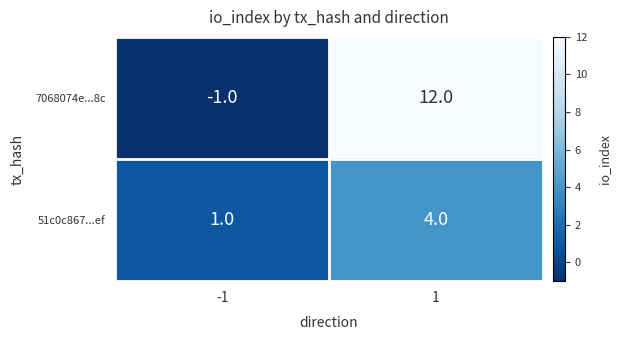

The 7068074e...8c series shows -1 at -1. True or false?

True